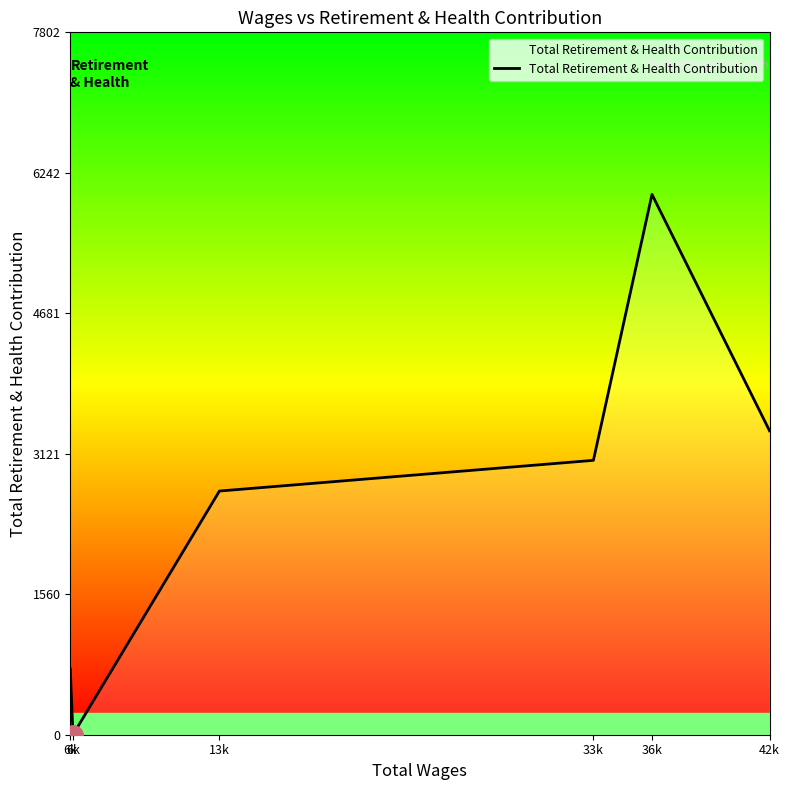

How many series are shown in this chart?

1